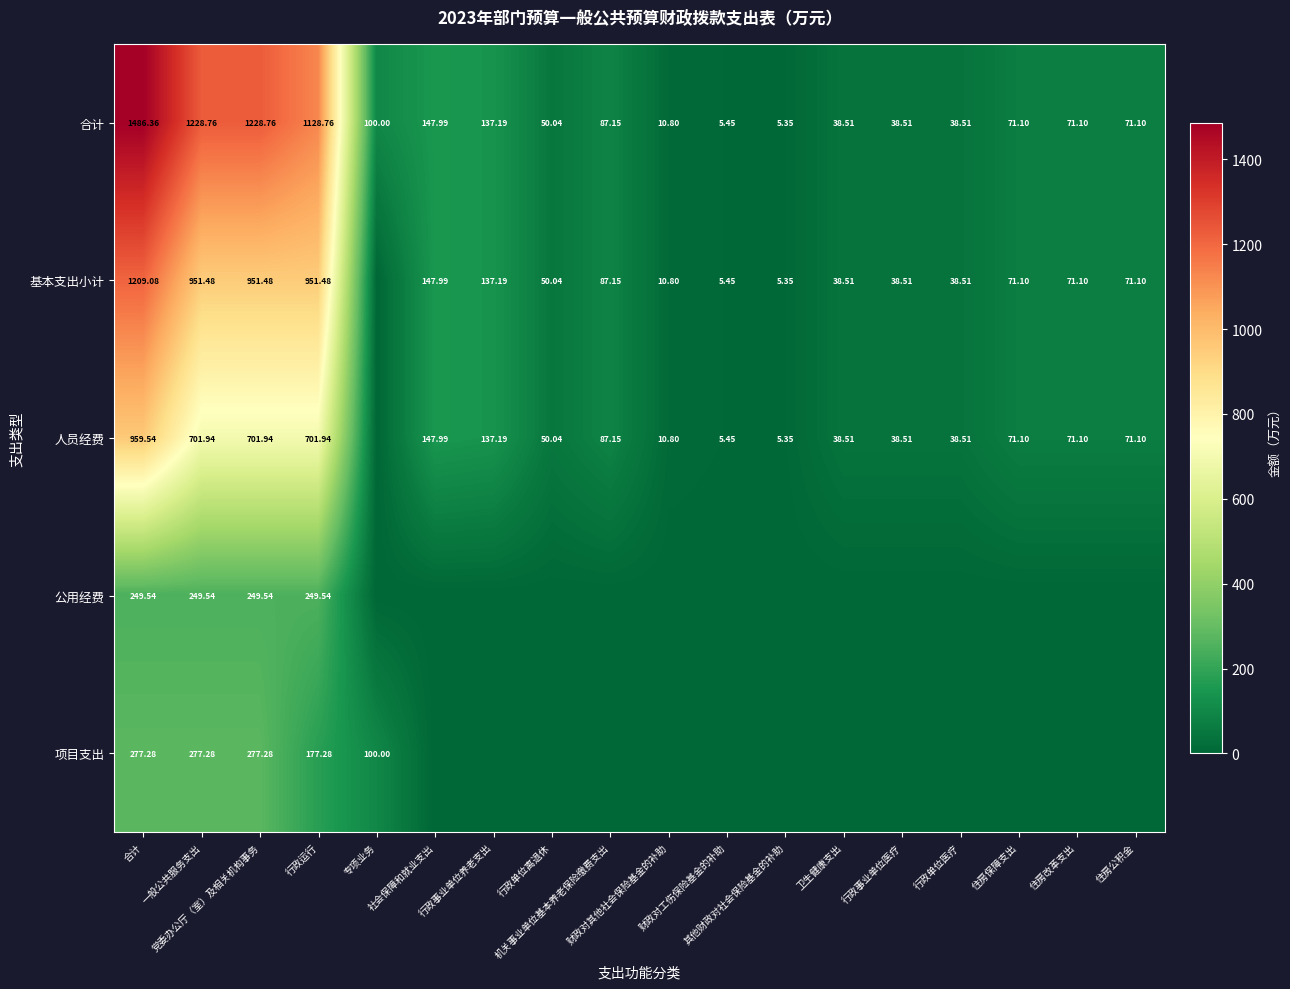

What is the difference between the maximum and second lowest values in the 公用经费 series?

249.5